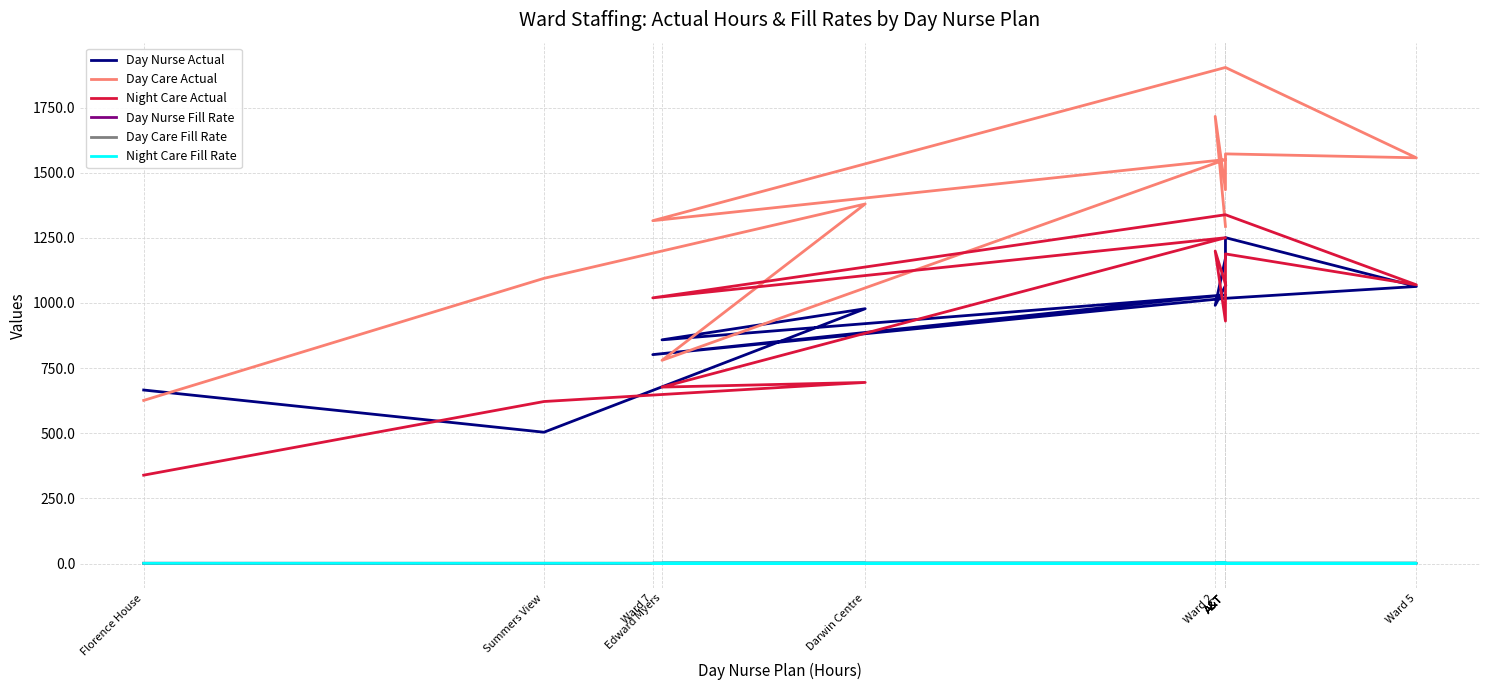

True or false: Day Nurse Actual has more than 2 interior local peaks.

True